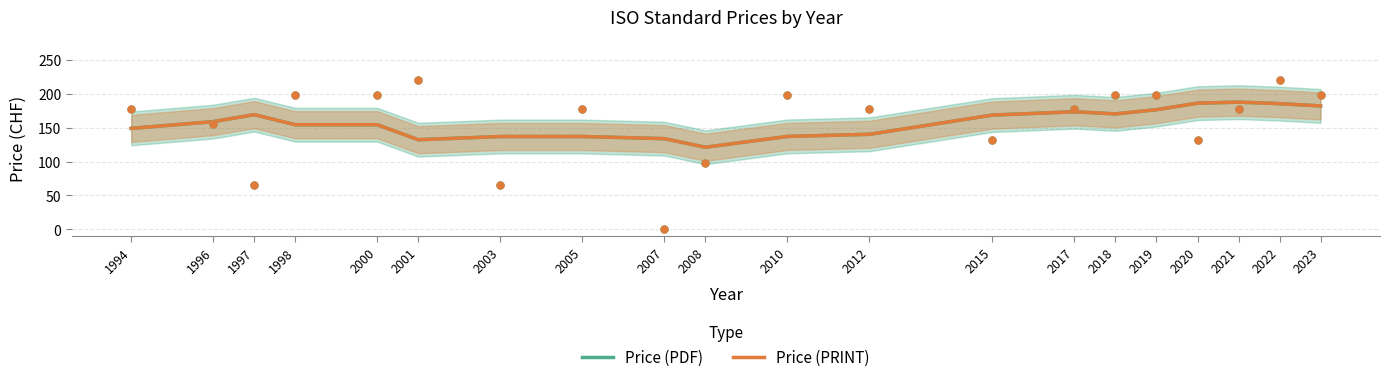

Which series has the widest spread of Y values?

Price (PDF)